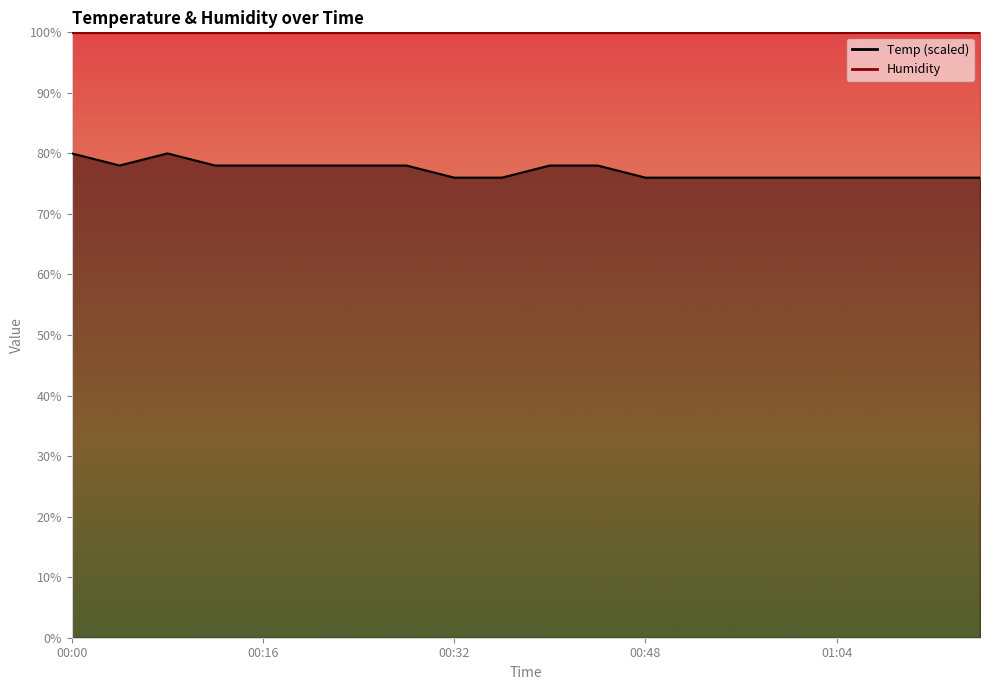

What is the label of the 3rd point from the right?

01:08